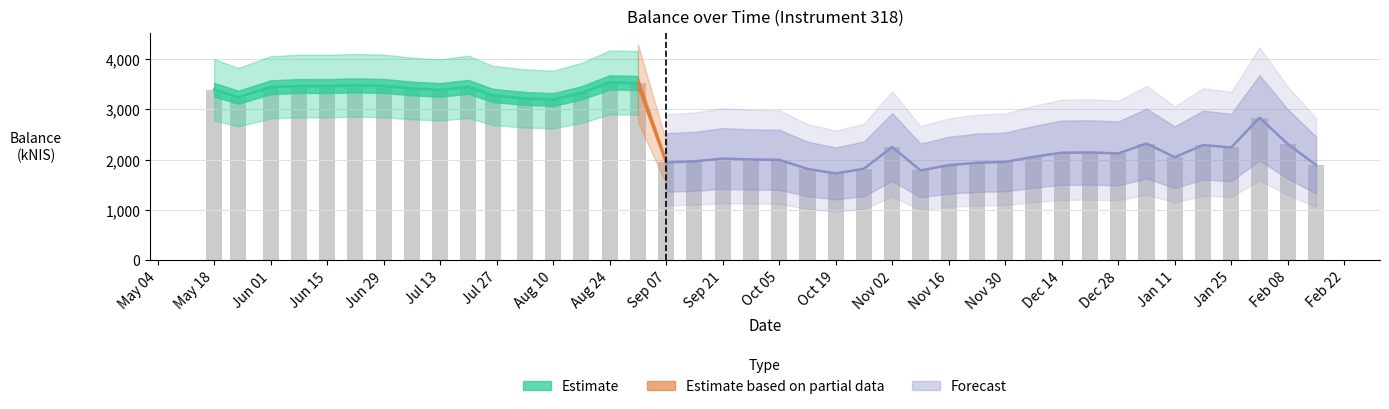

At which category does the chart reach its peak across all series?

Aug 24